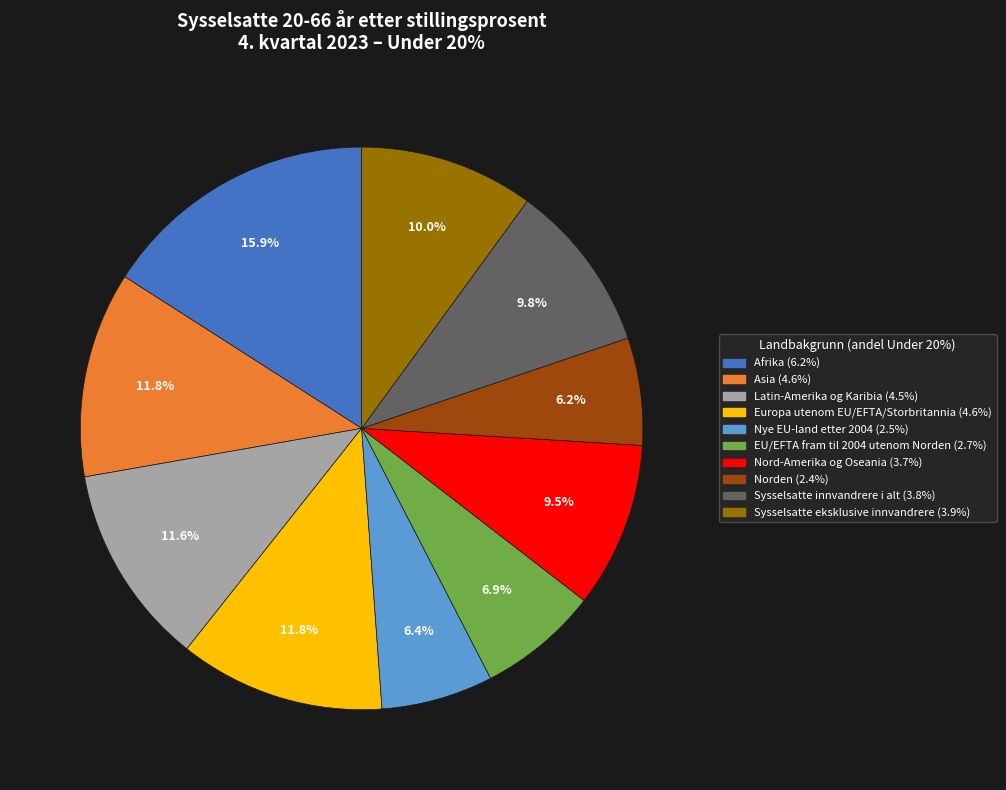

To the nearest percent, what portion does Latin-Amerika og Karibia represent?

12%